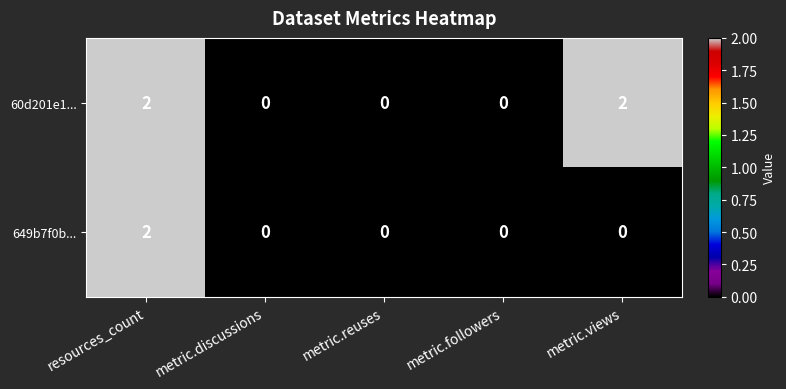

Count the 60d201e1... values in the range 0 to 2.

5